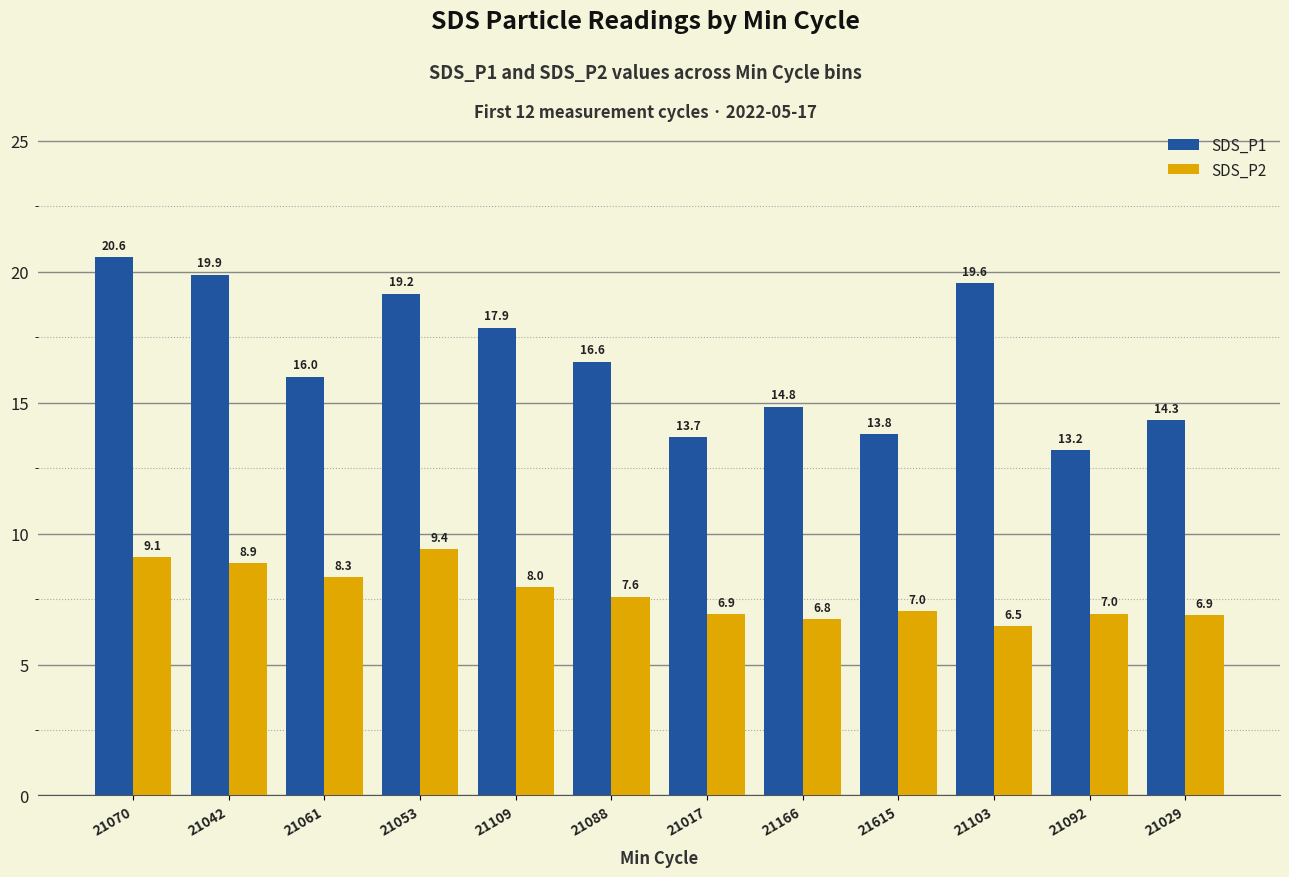

What is the lowest value of the SDS_P2 series?

6.5